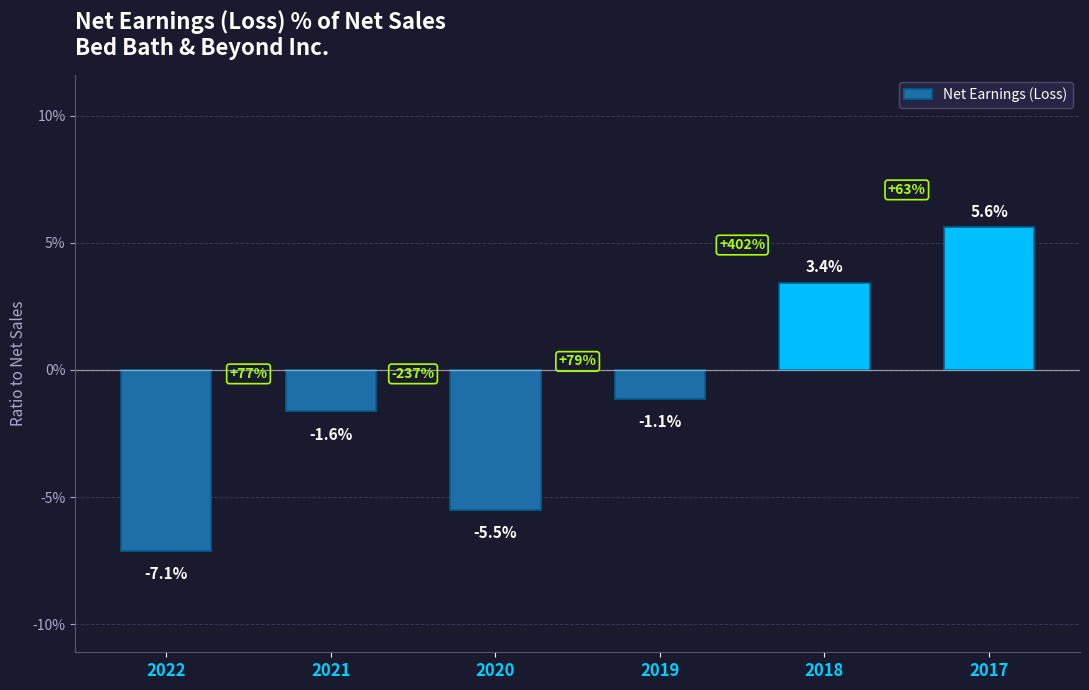

List the labels in order of value, largest first.

2017, 2018, 2019, 2021, 2020, 2022